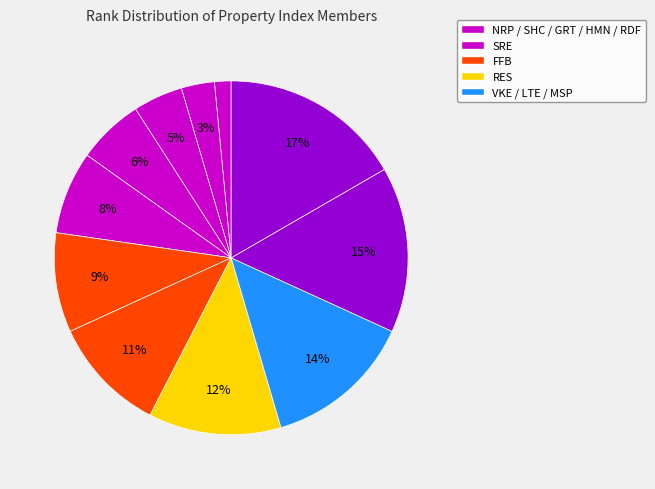

Count the number of slices in the pie.

11